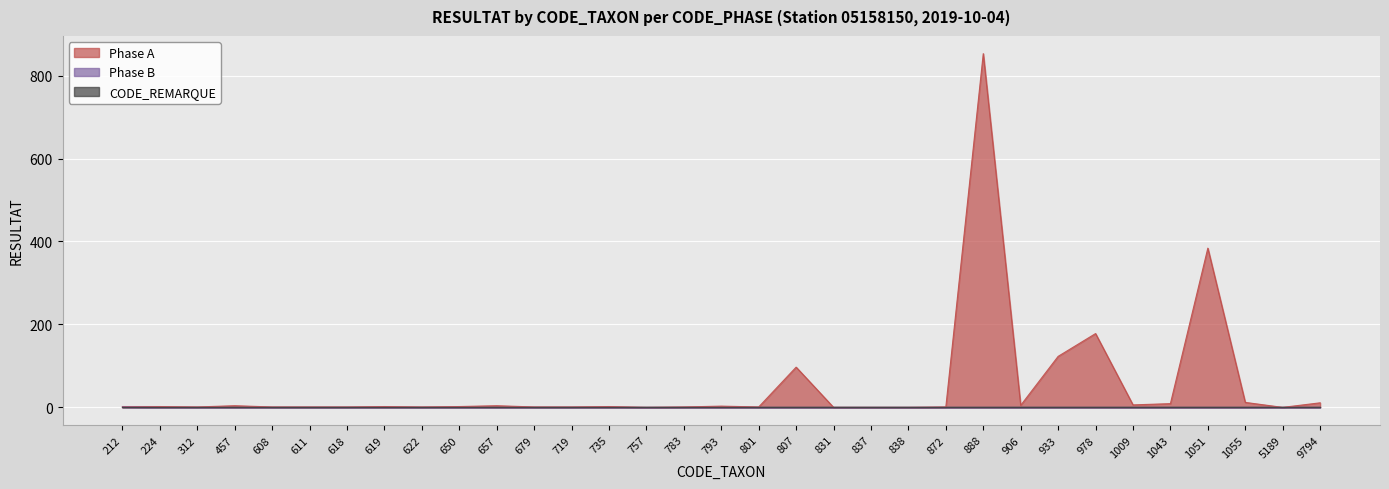

What is the total value across all series at 807?

97